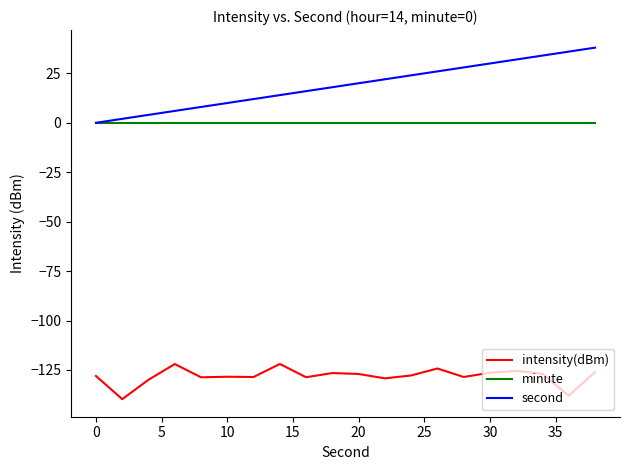

True or false: intensity(dBm) and minute intersect in this chart.

False